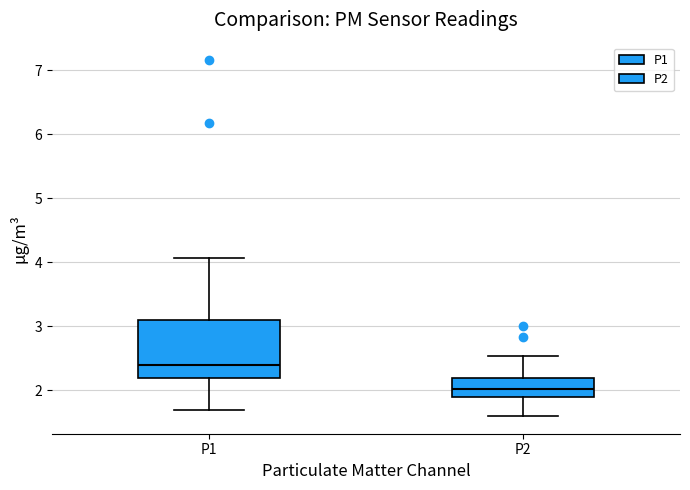

Which box's median line is the lowest?

P2